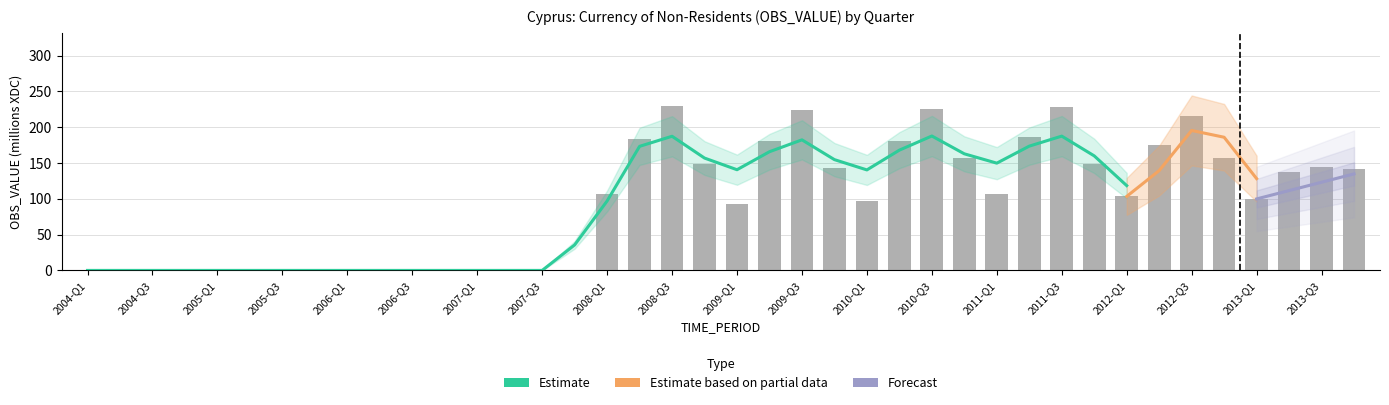

Is it true that the value at 2010-Q4 is 156.5?

True